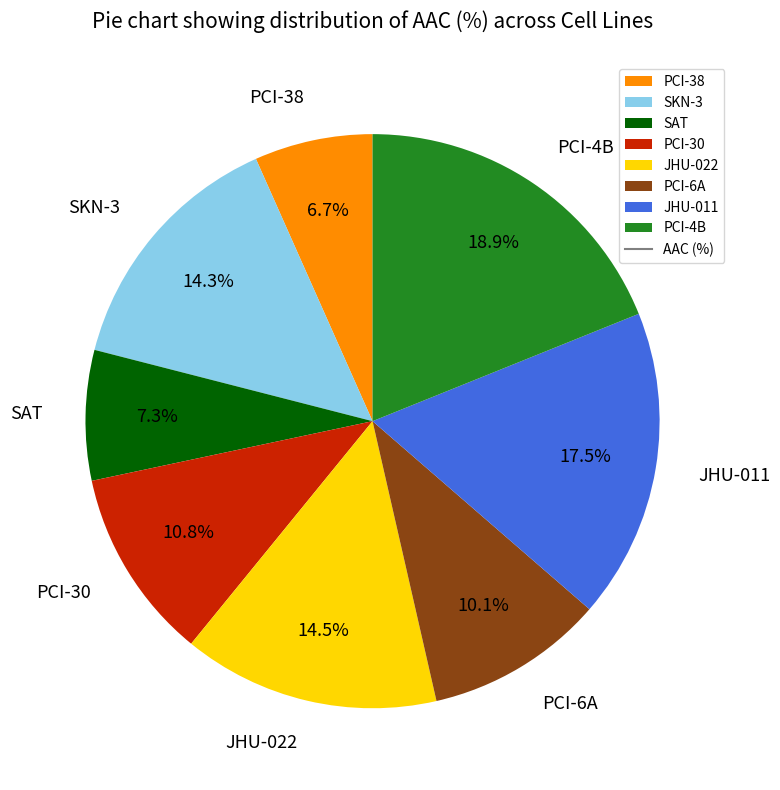

Which has a higher value, PCI-38 or PCI-30?

PCI-30